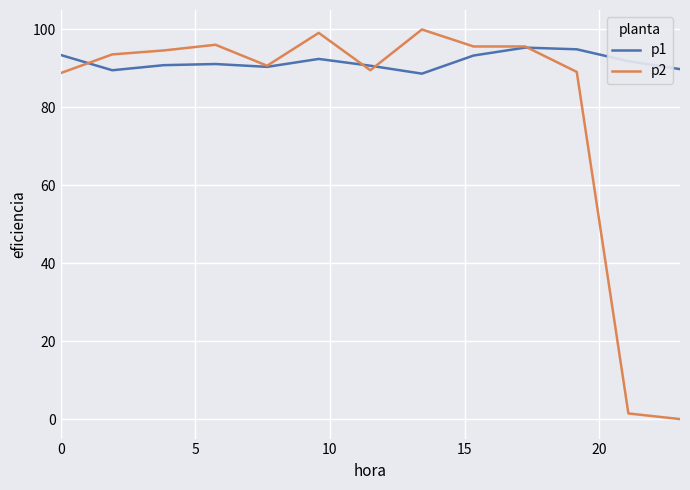

Which series has the largest range (max minus min)?

p2